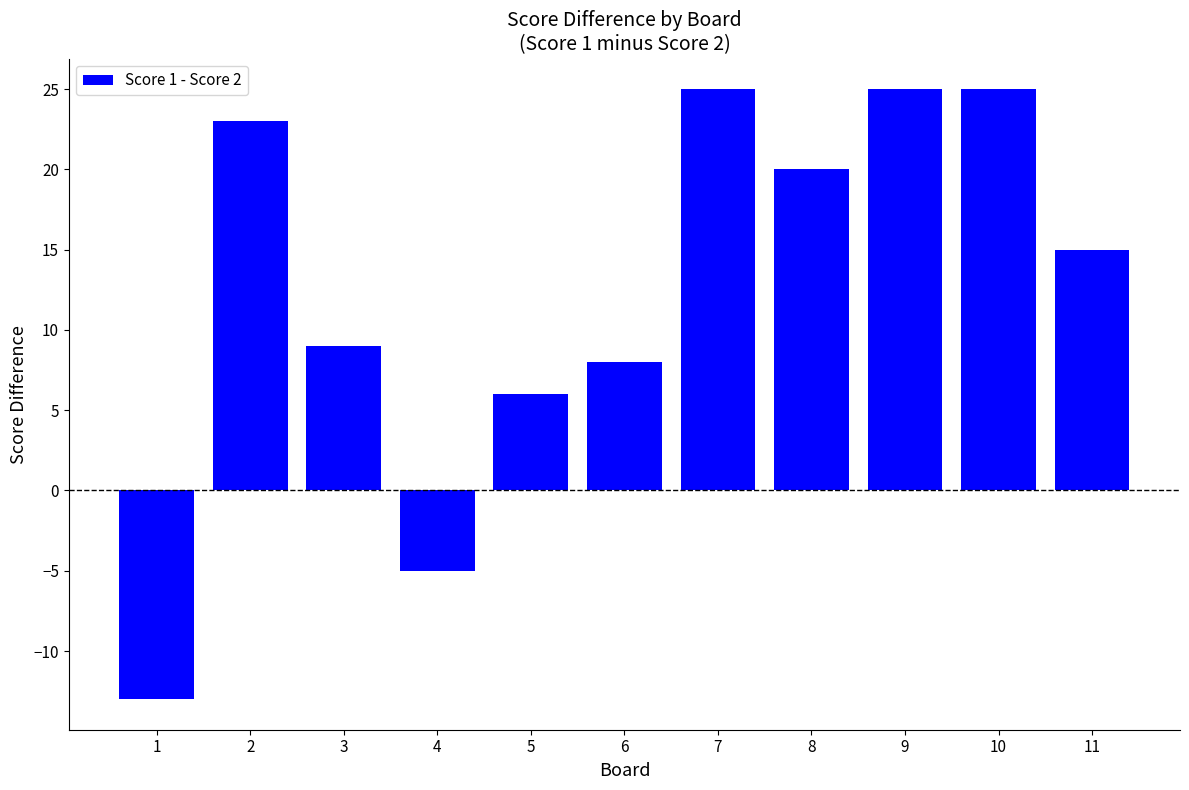

How many data points are less than 15?

5